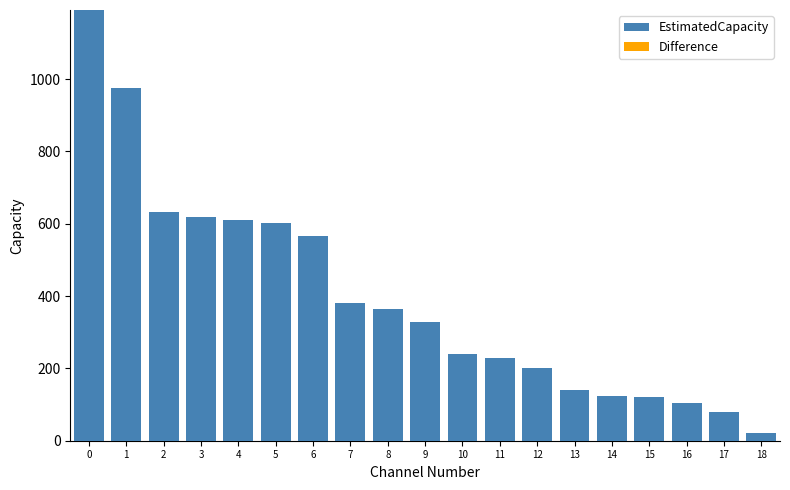

The value at 2 is 972. True or false?

False